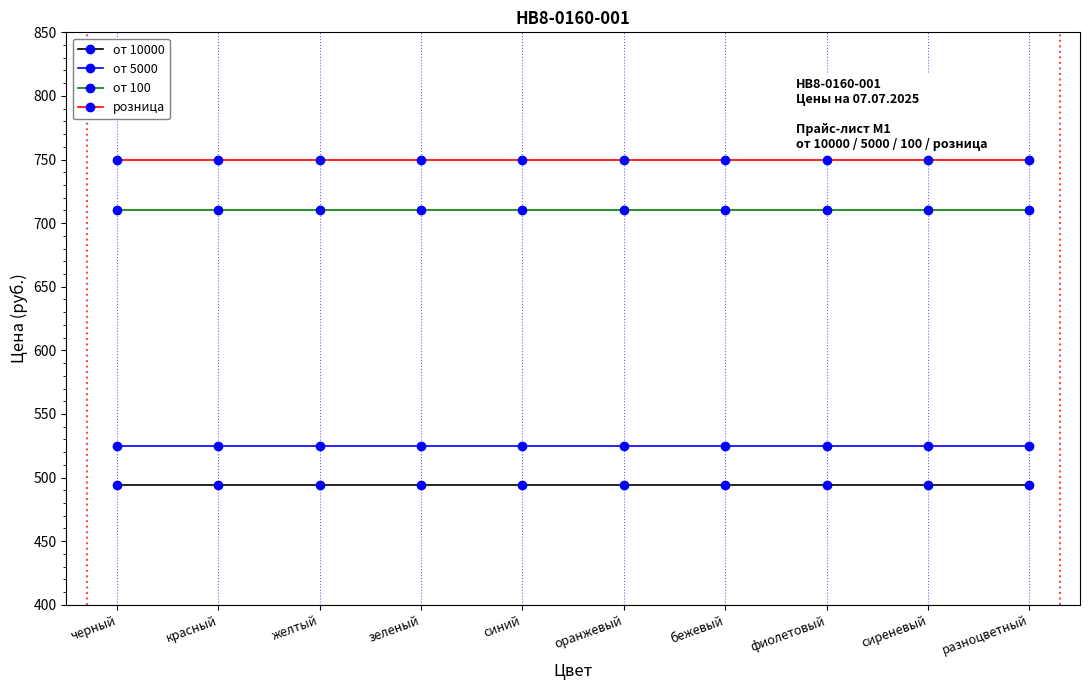

At how many categories does at least one series exceed 621?

10